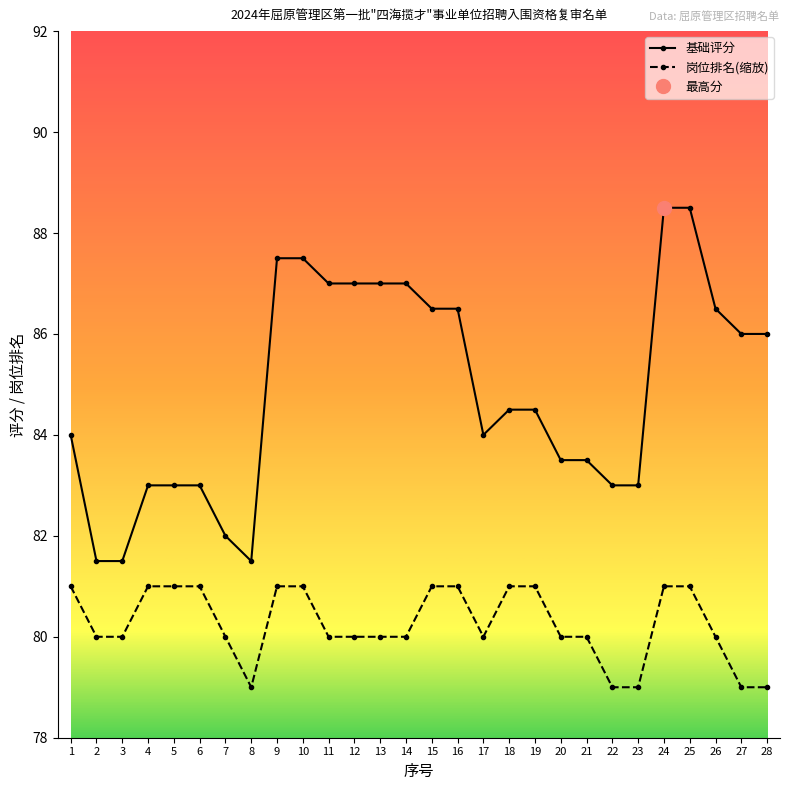

What is the sum of the 岗位排名(缩放) values at 10 and 17?

161.0